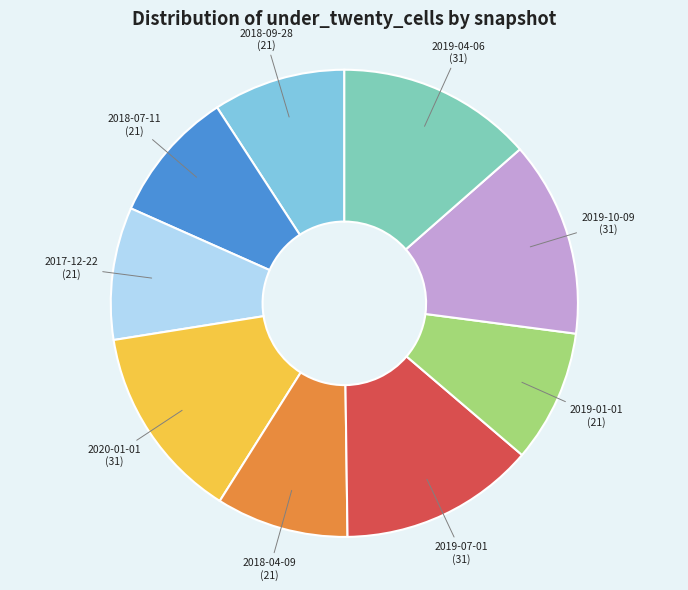

Is there any slice that represents more than half of the pie?

No